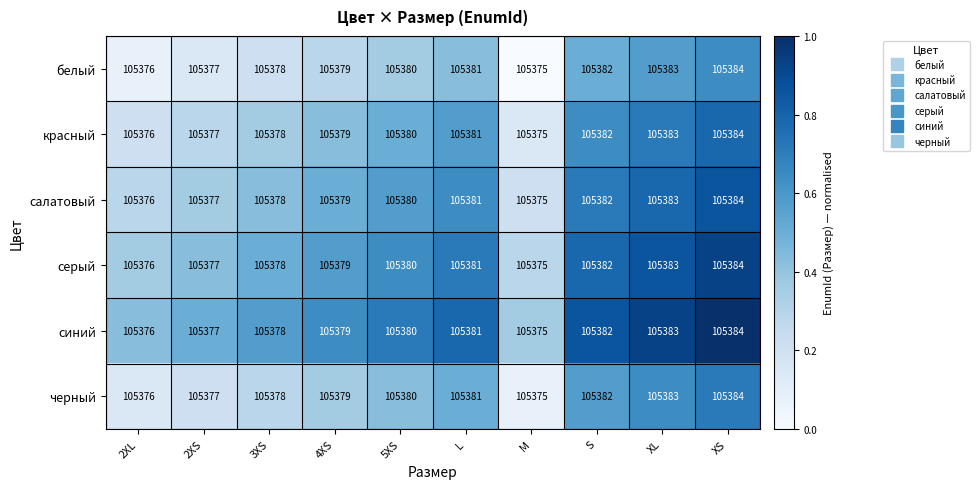

The value of черный at 3XS is 54781. True or false?

False